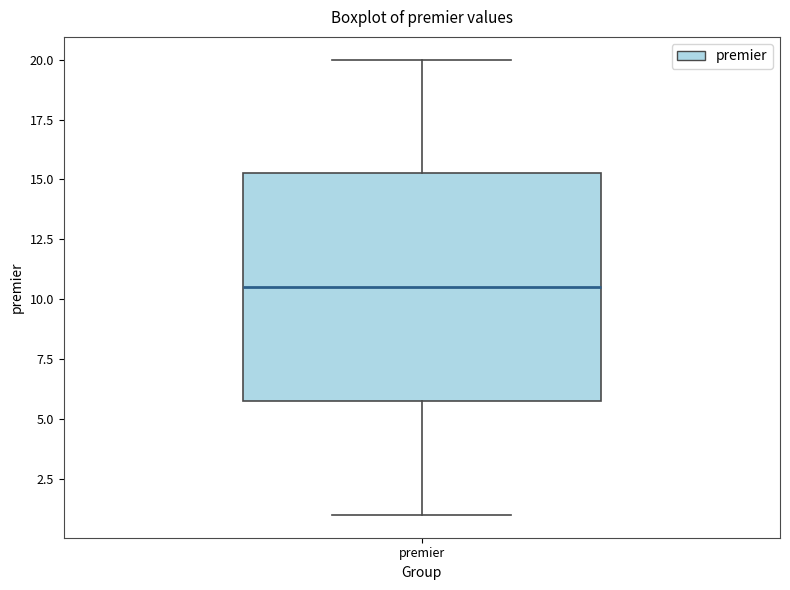

Where is the upper edge of the box for premier on the y-axis? The values are not printed on the chart, so give them approximately, as read against the axis.

15.5